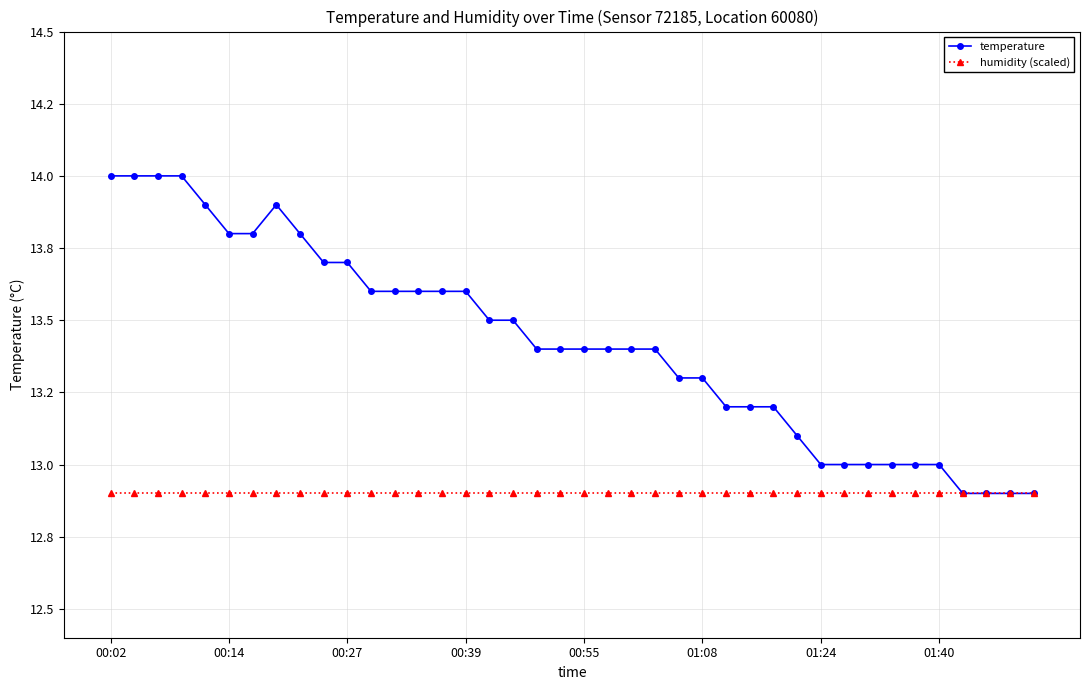

Is this an area chart (filled region under the line)?

No